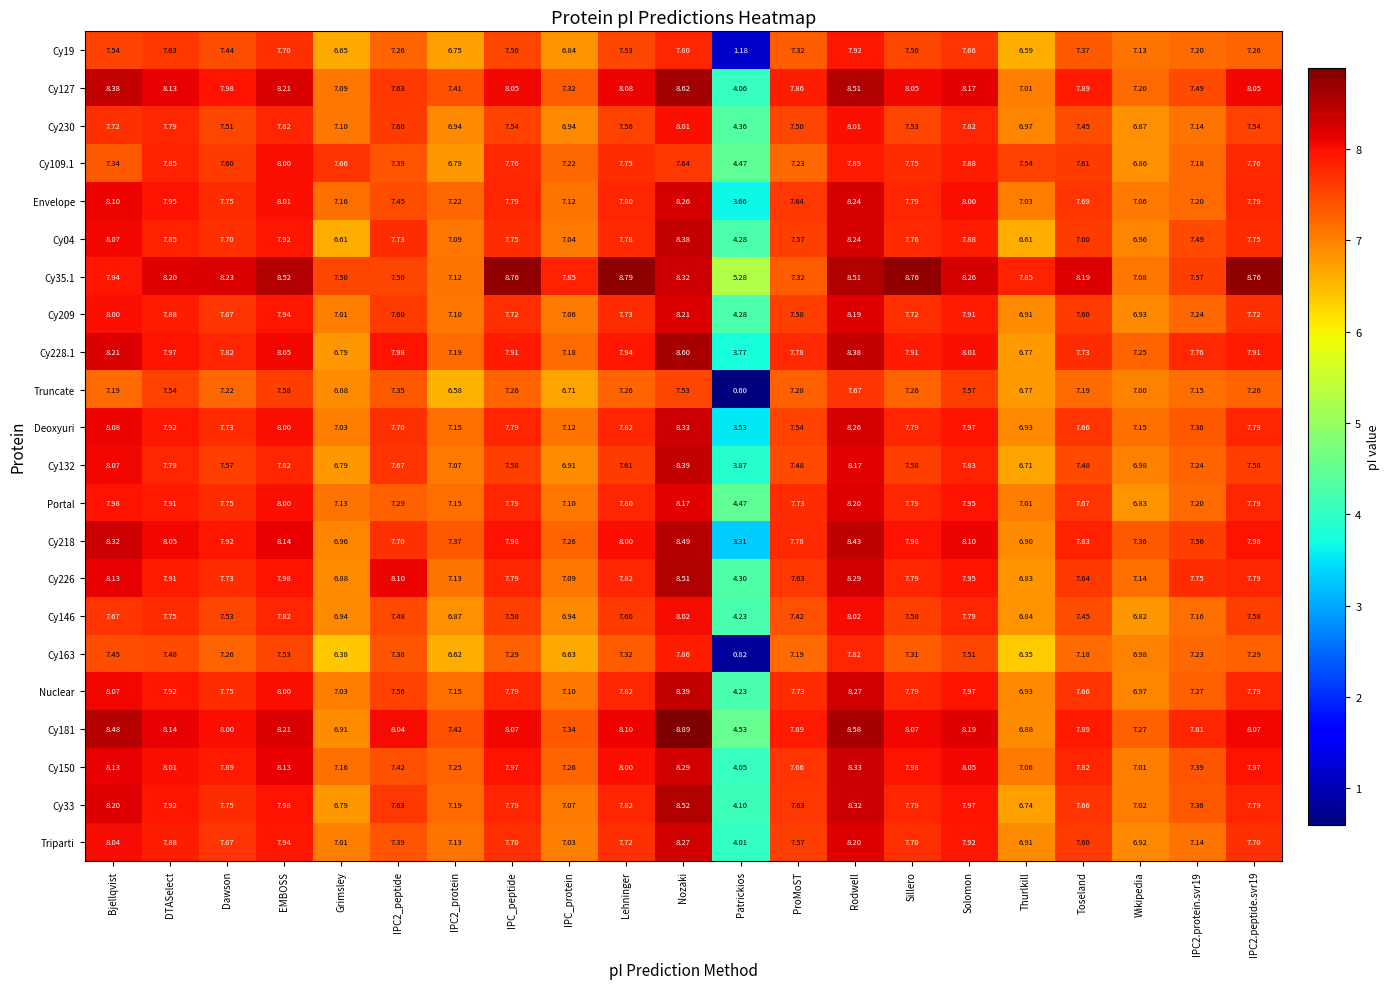

At which label does Deoxyuri first exceed 7?

Bjellqvist